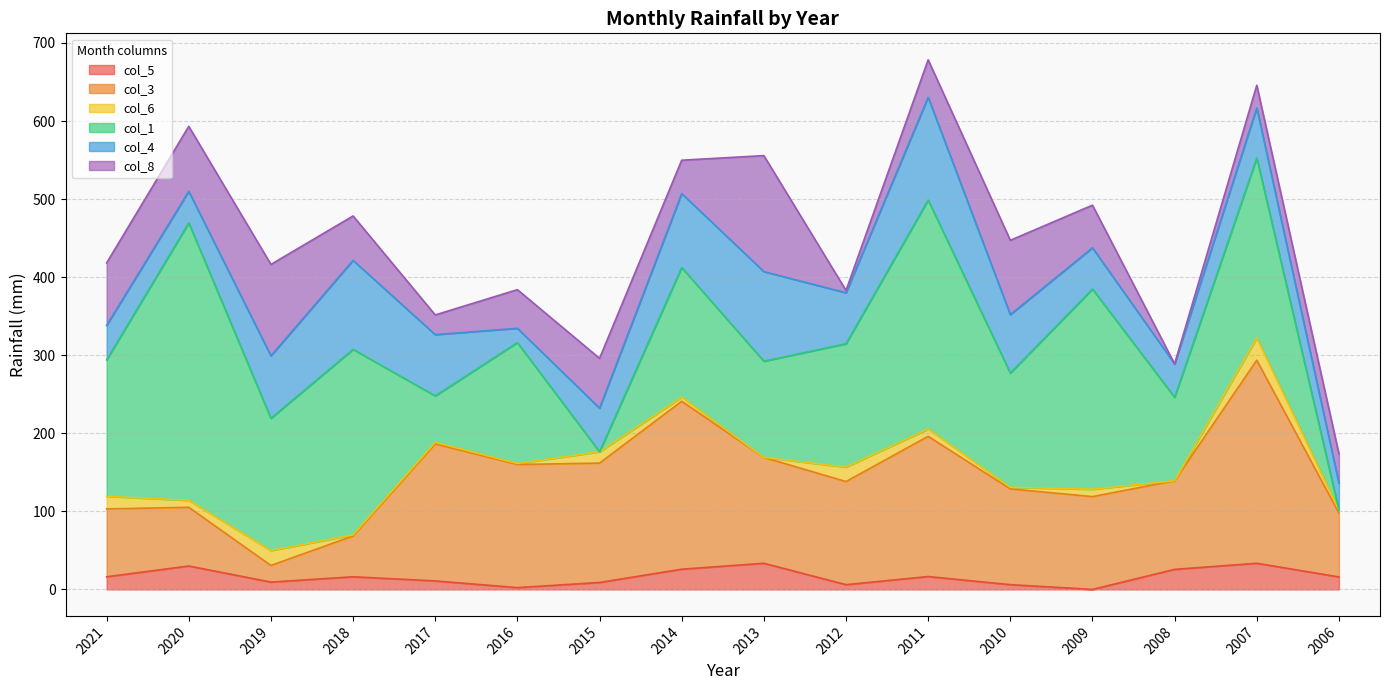

Which category has the highest value in the col_4 series?

2011